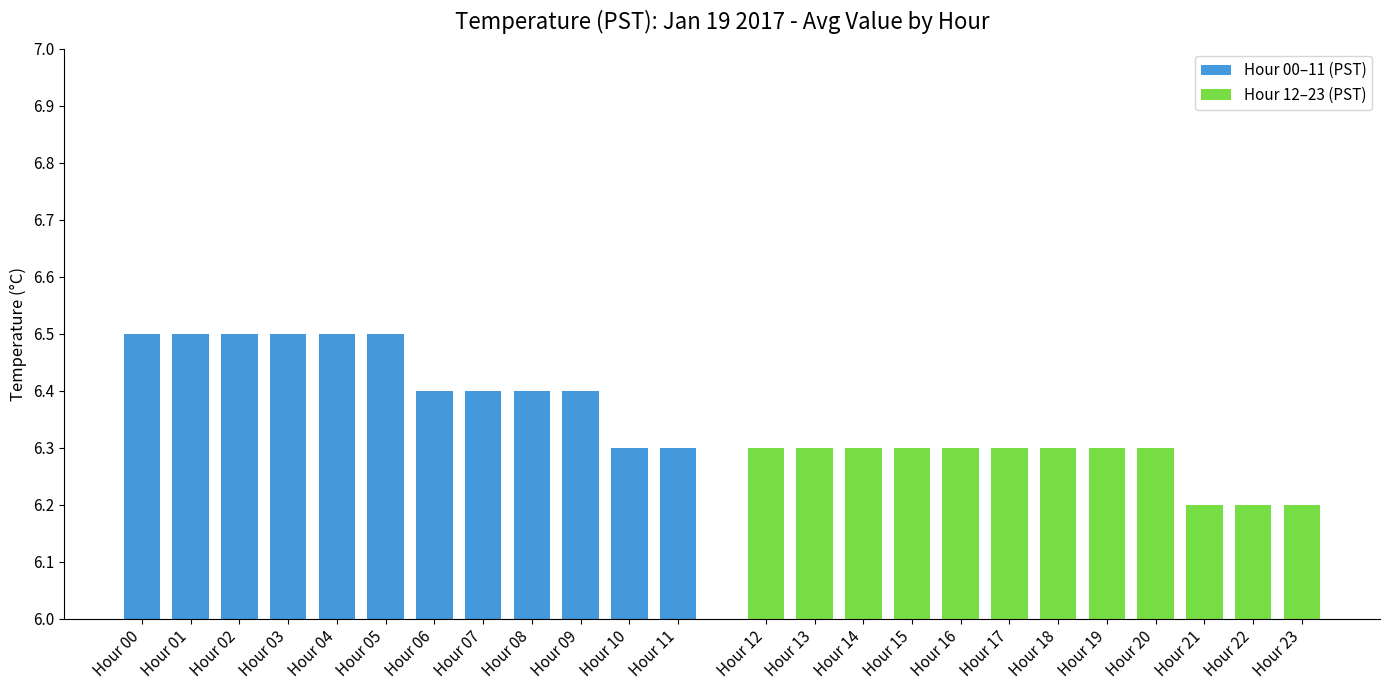

What is the difference between the maximum and minimum values in the Hour 00–11 (PST) series?

0.2